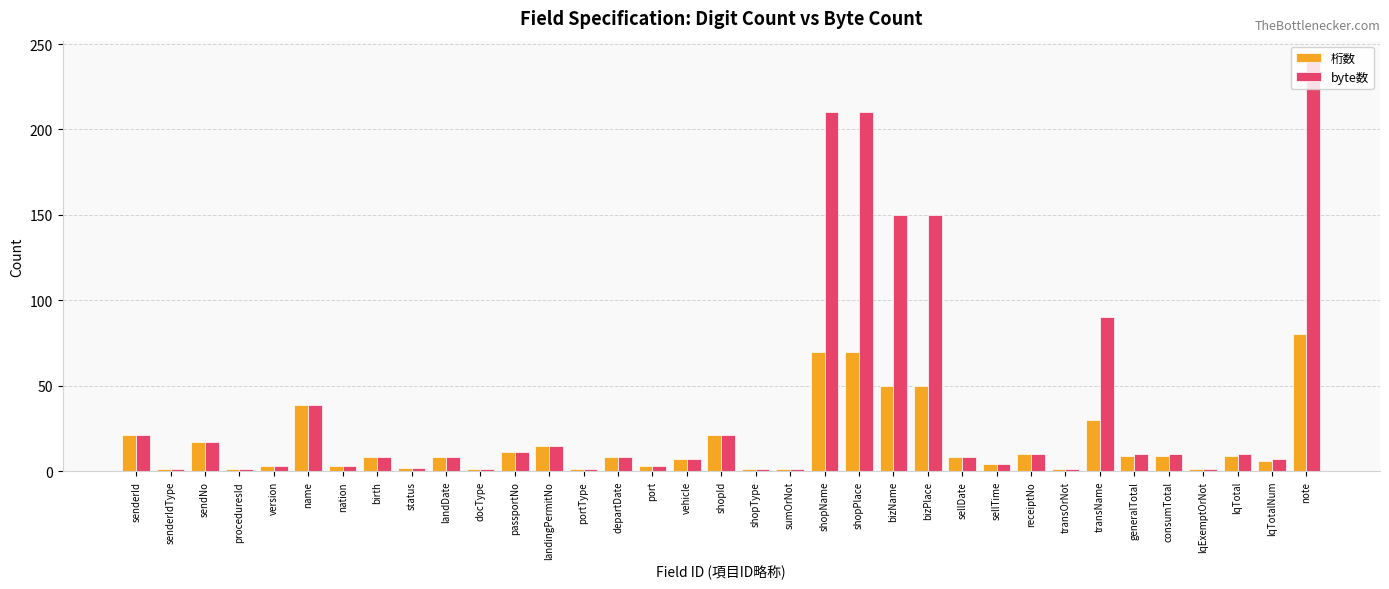

What is the difference between the 桁数 values at sellTime and name?

35